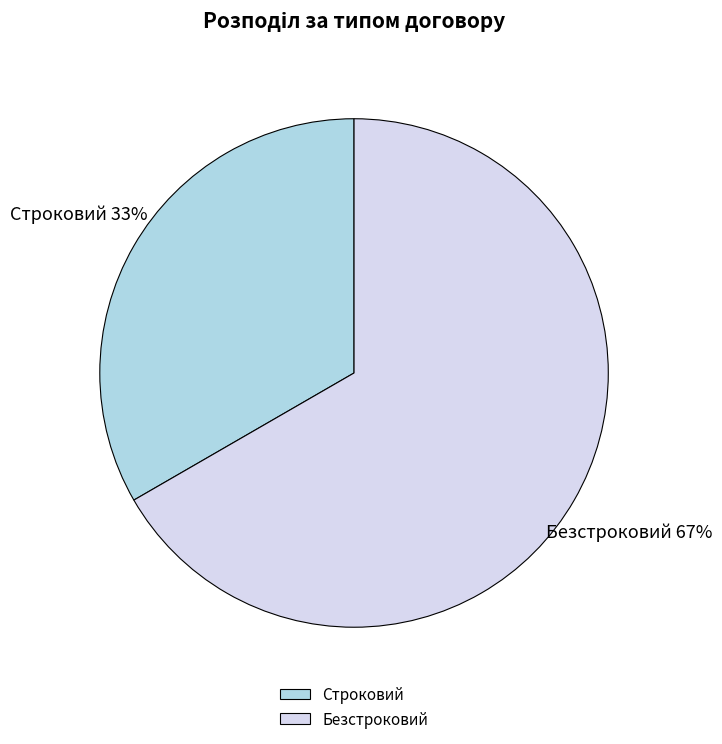

Is it true that Строковий is 33% of the pie?

True